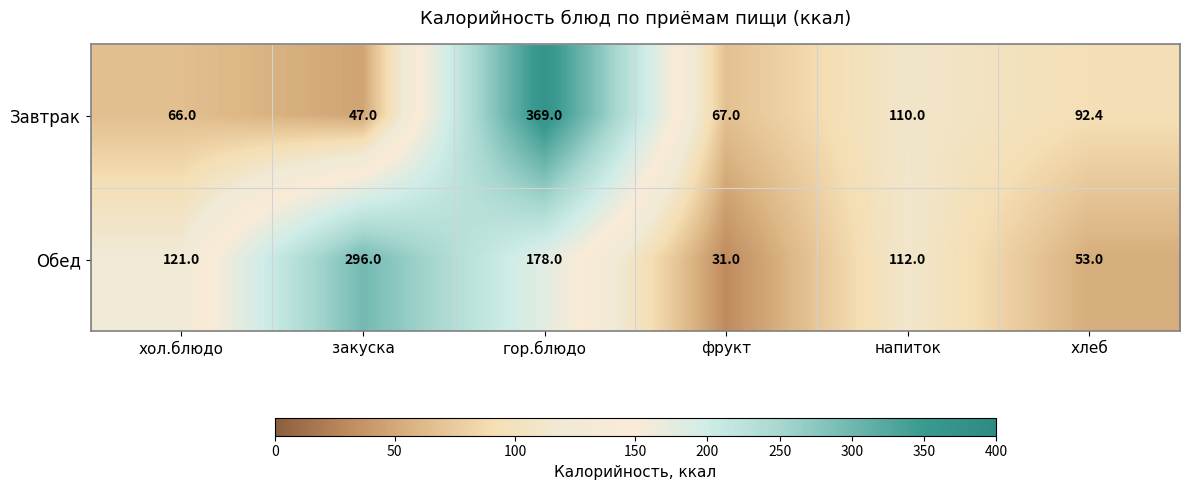

What is the average value of the Обед series?

131.8